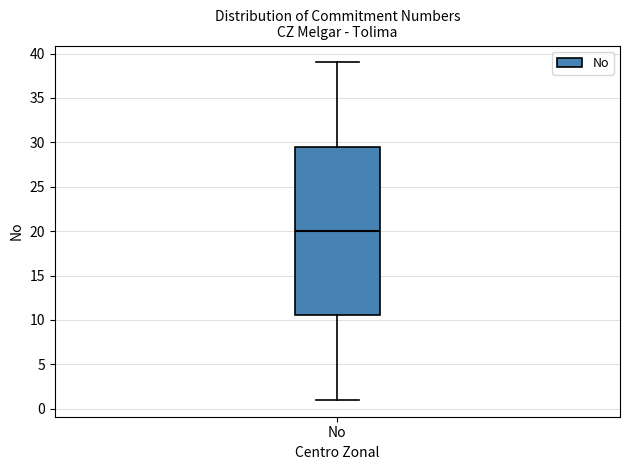

Where is the lower edge of the box for No on the y-axis? The values are not printed on the chart, so give them approximately, as read against the axis.

10.5